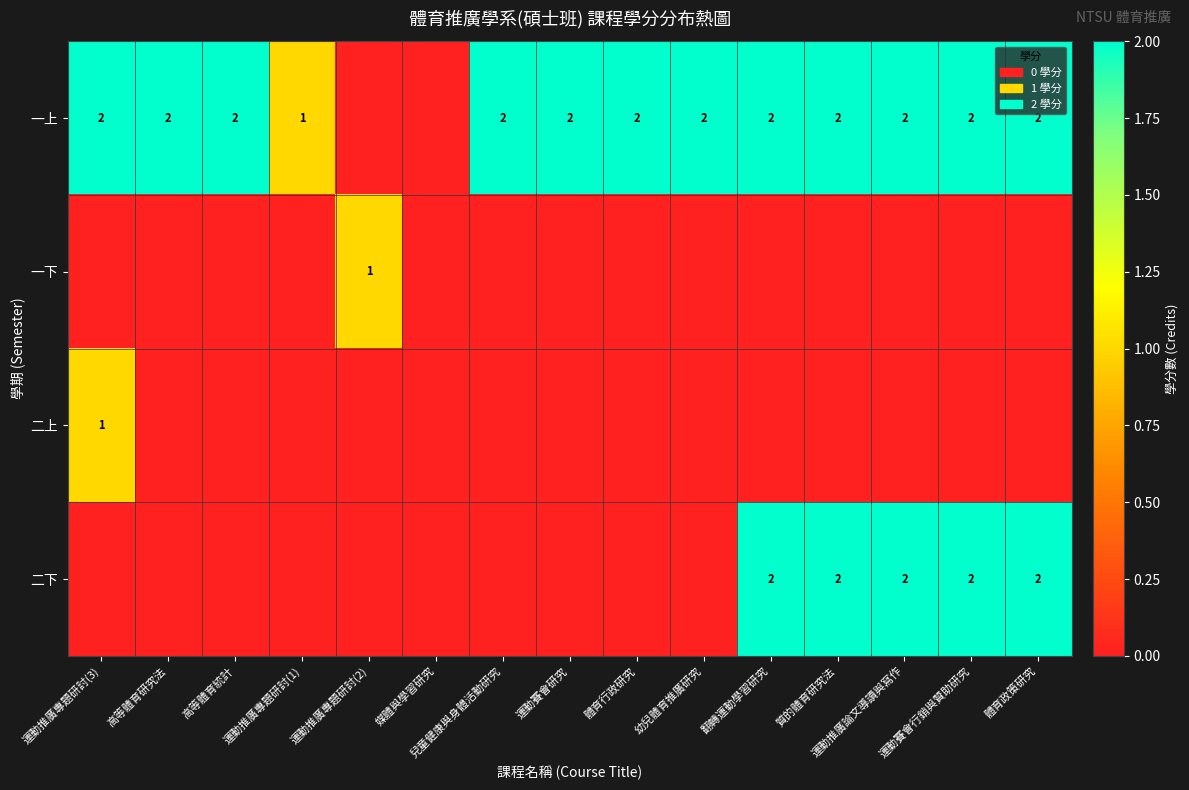

What is the sum of the 一上 values at 翻轉運動學習研究 and 兒童健康與身體活動研究?

4